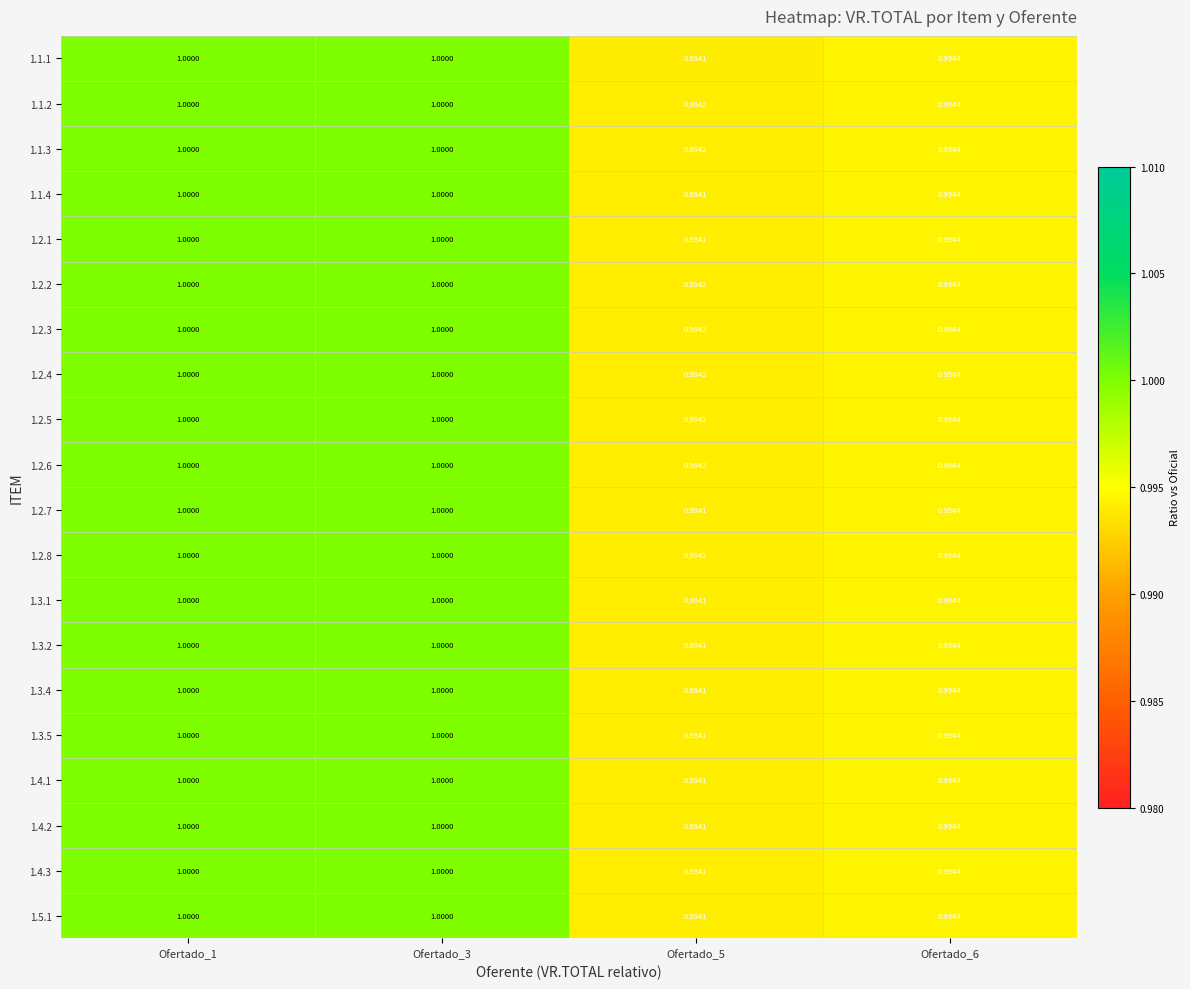

What is the minimum value shown in the chart?

1.0